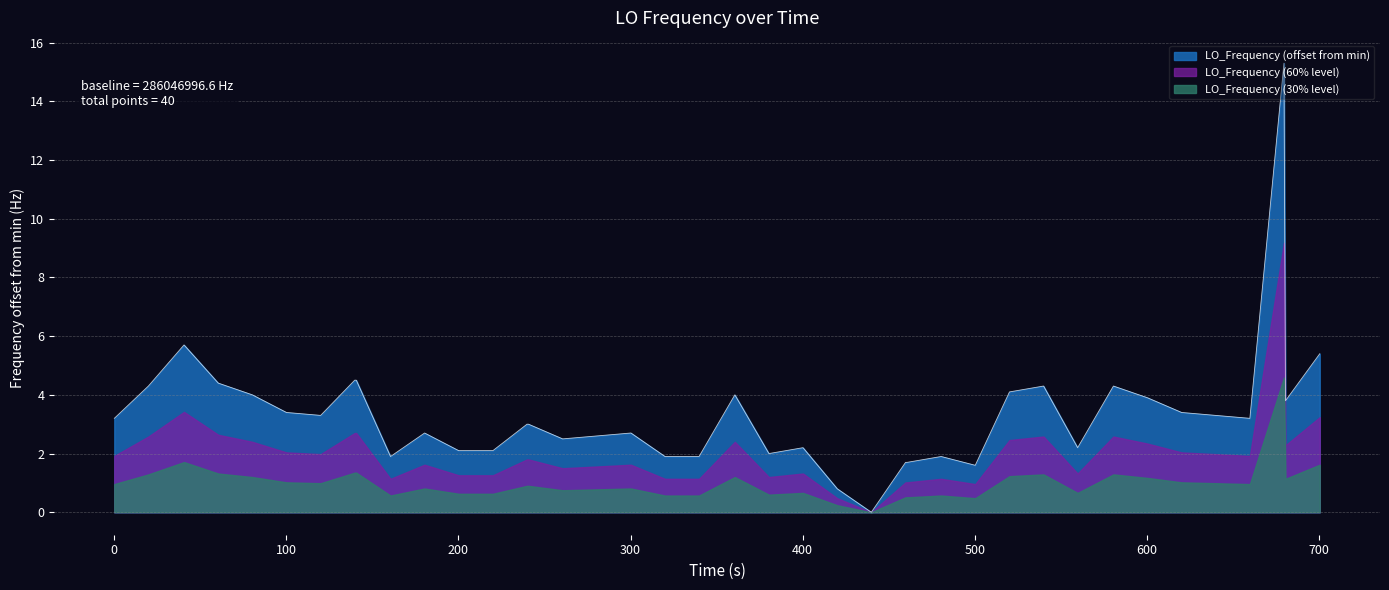

List the series in order of their overall mean, lowest first.

LO_Frequency (30% level), LO_Frequency (60% level), LO_Frequency (offset from min)